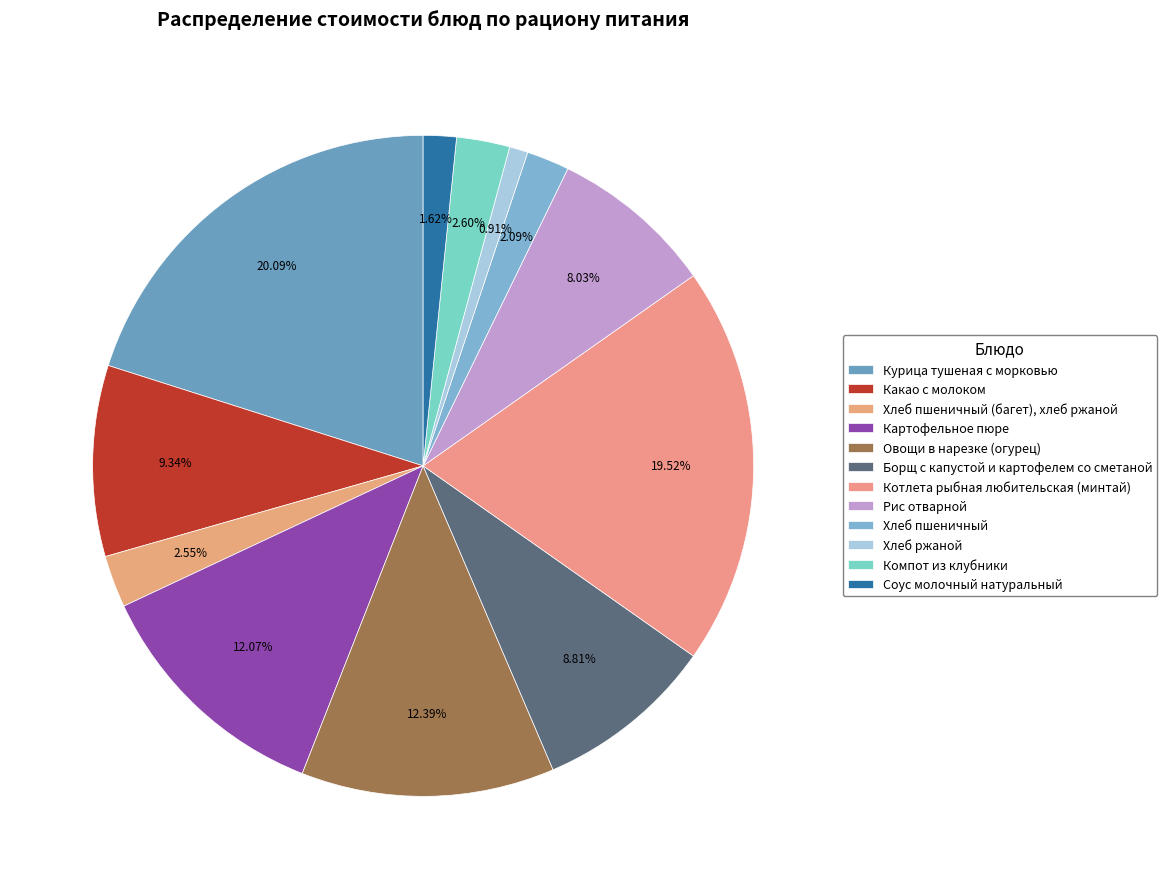

To the nearest percent, what is the average slice percentage?

8%